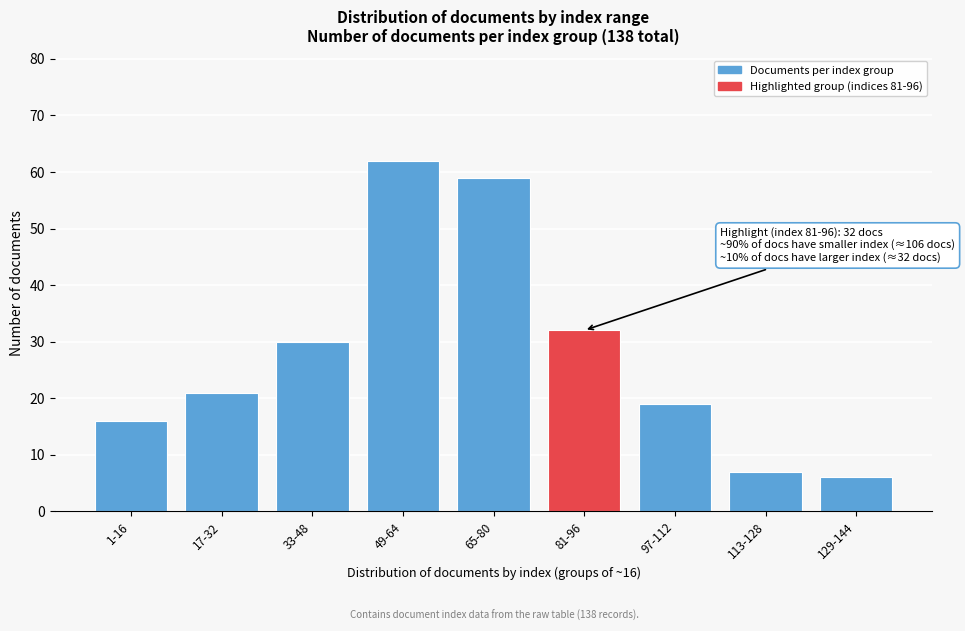

Reading right to left, list all the values displayed in this chart.

129-144=6	113-128=7	97-112=19	81-96=32	65-80=59	49-64=62	33-48=30	17-32=21	1-16=16